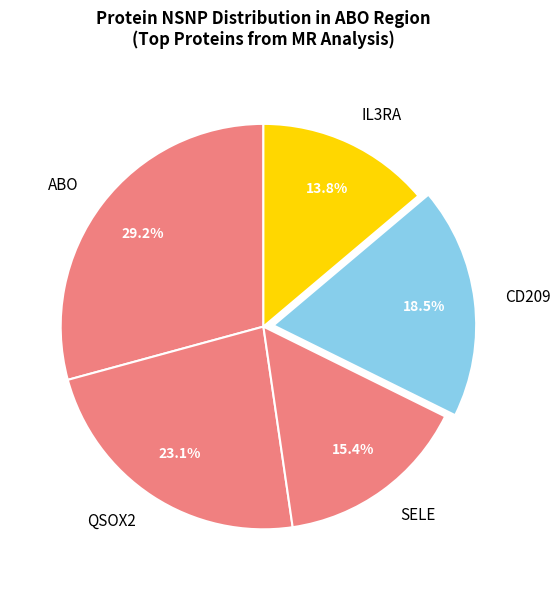

Count the number of slices in the pie.

5